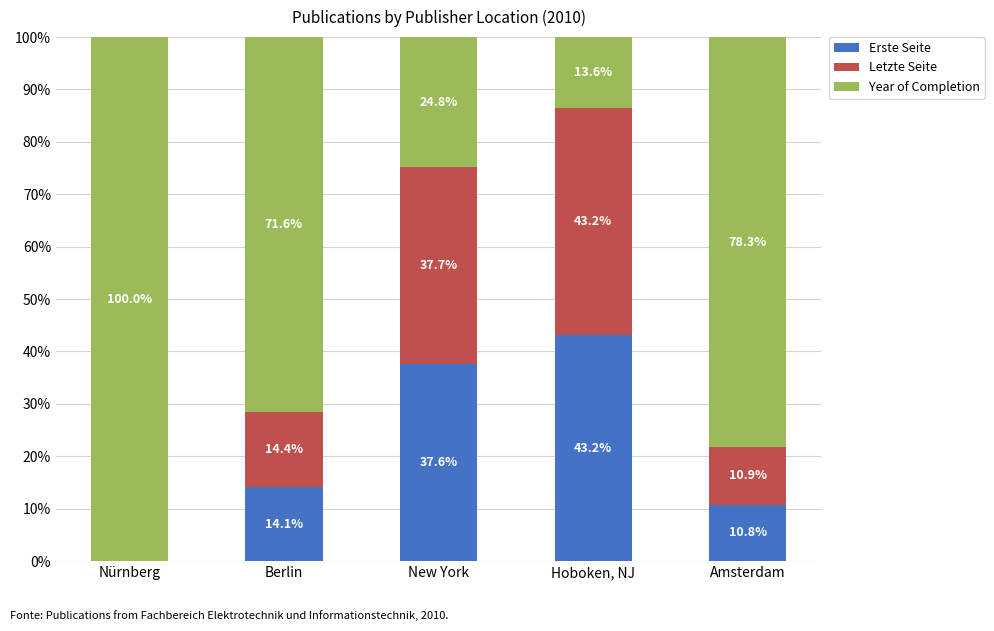

What is the maximum value for Erste Seite?

43.2